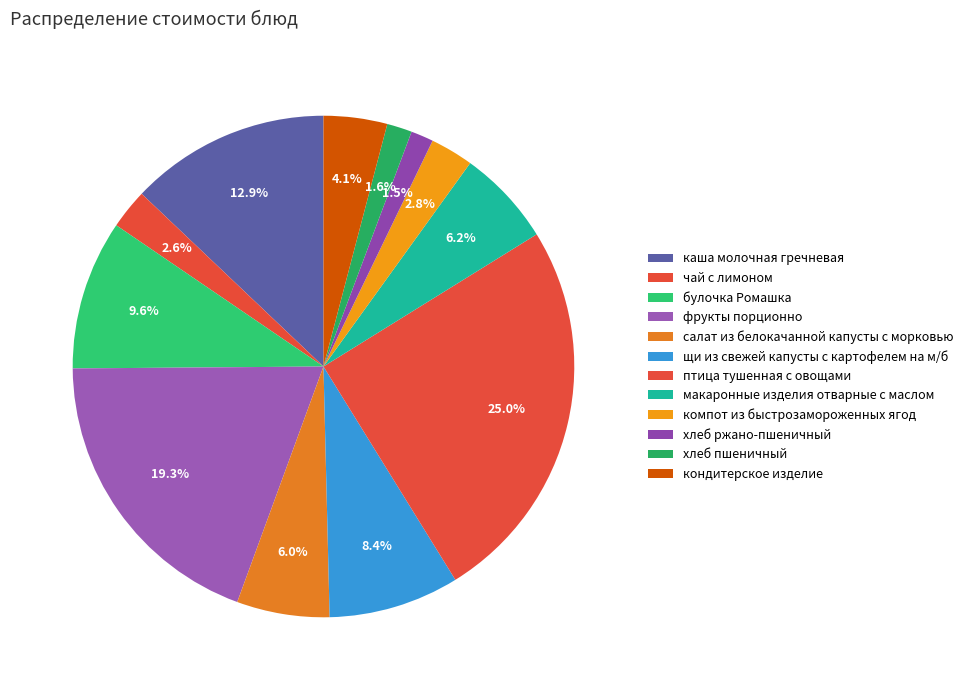

Approximately how many times larger is the value at салат из белокачанной капусты с морковью compared to чай с лимоном?

2.3